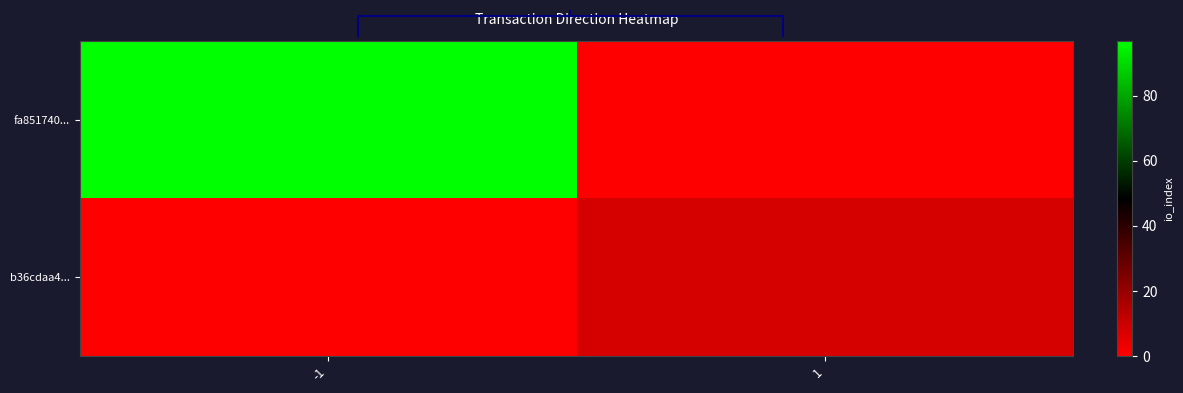

At which category is the sum across all series the highest?

-1